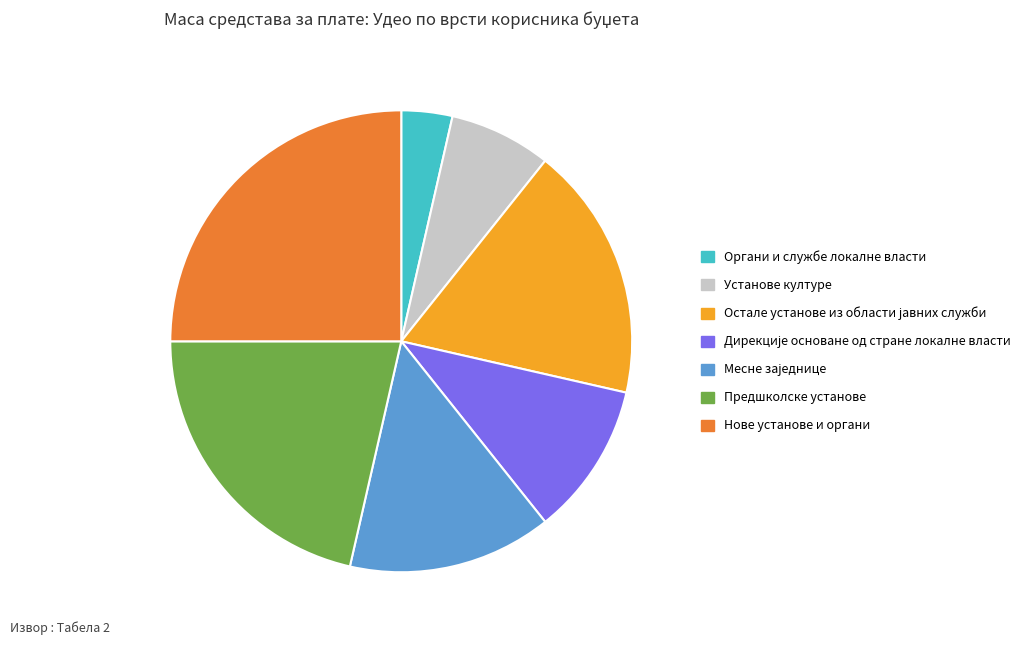

True or false: Органи и службе локалне власти accounts for 4% of the total.

True